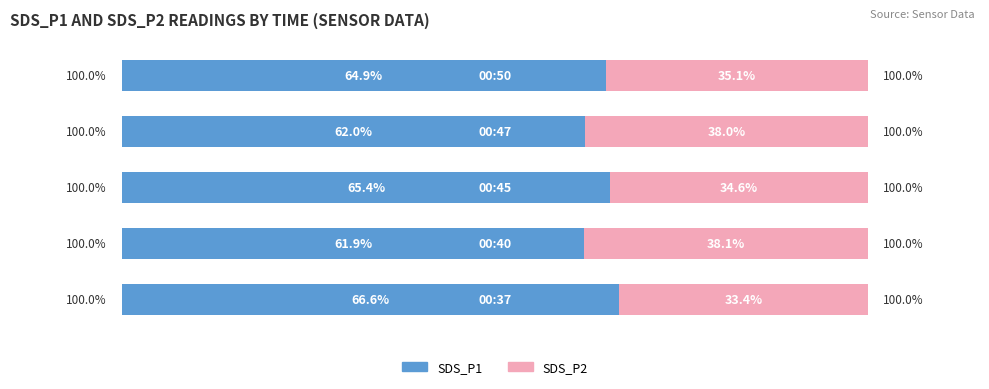

How many bars are there in each group?

2